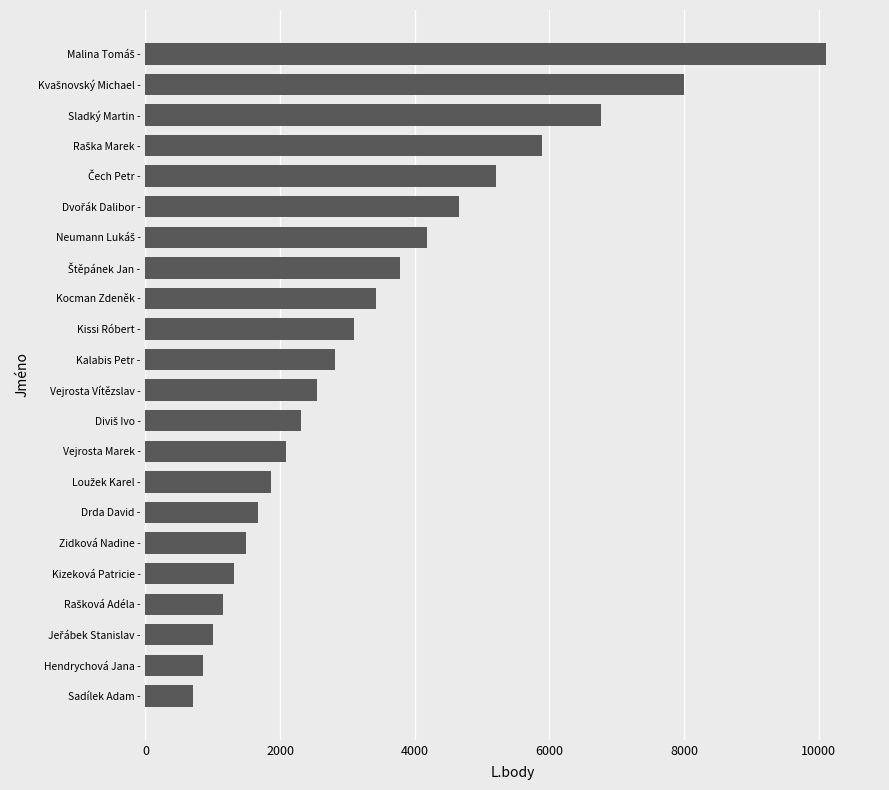

What is the difference between the maximum and minimum values?

9397